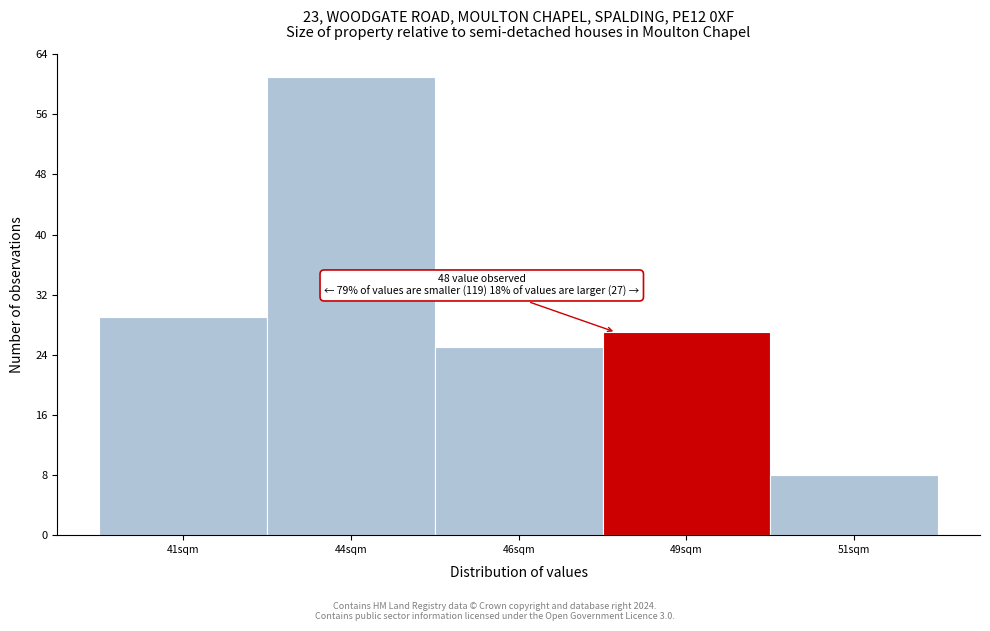

Reading right to left, extract all data points from this chart.

8	27	25	61	29